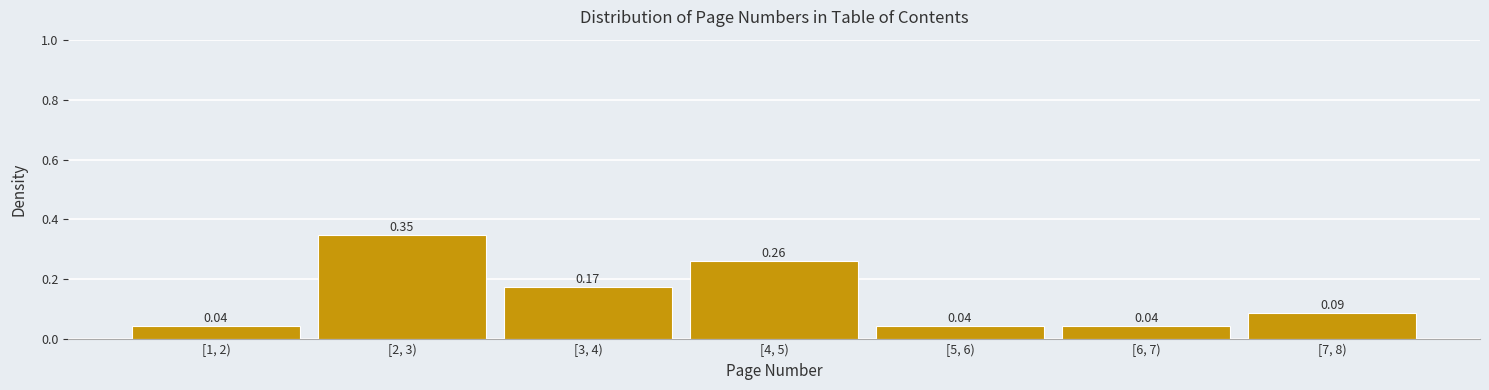

What is the sum of all values?

1.0